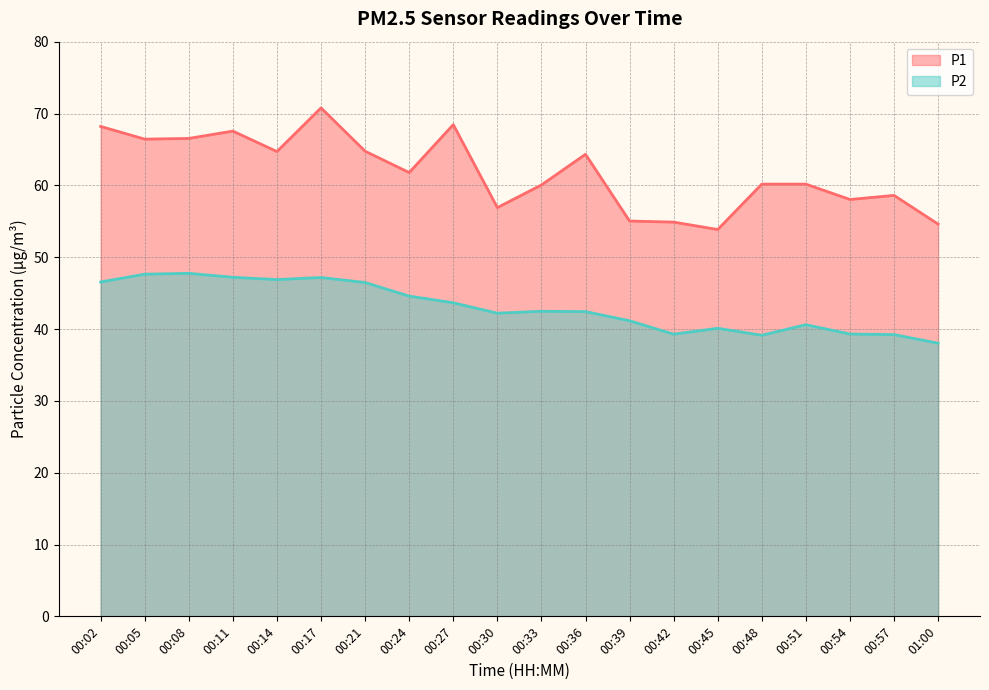

How many interior local peaks does the P2 series have?

5